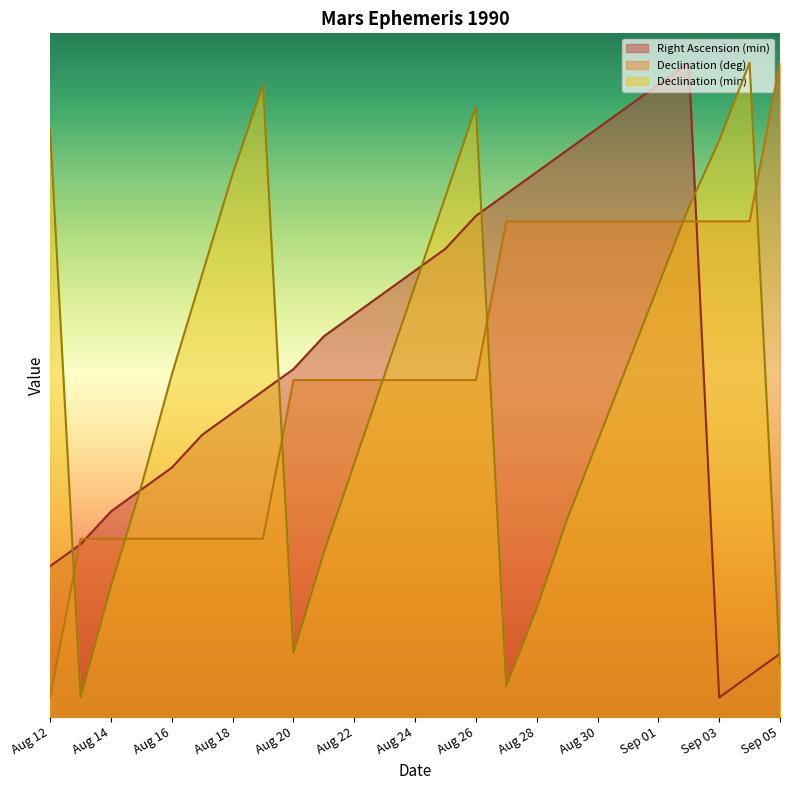

What is the maximum value for Right Ascension (min)?

67.0